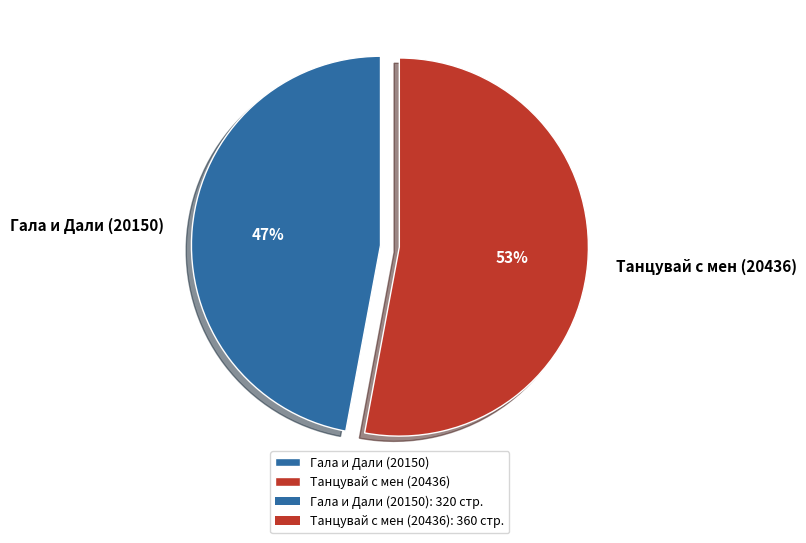

To the nearest percent, what portion does Гала и Дали (20150) represent?

47%